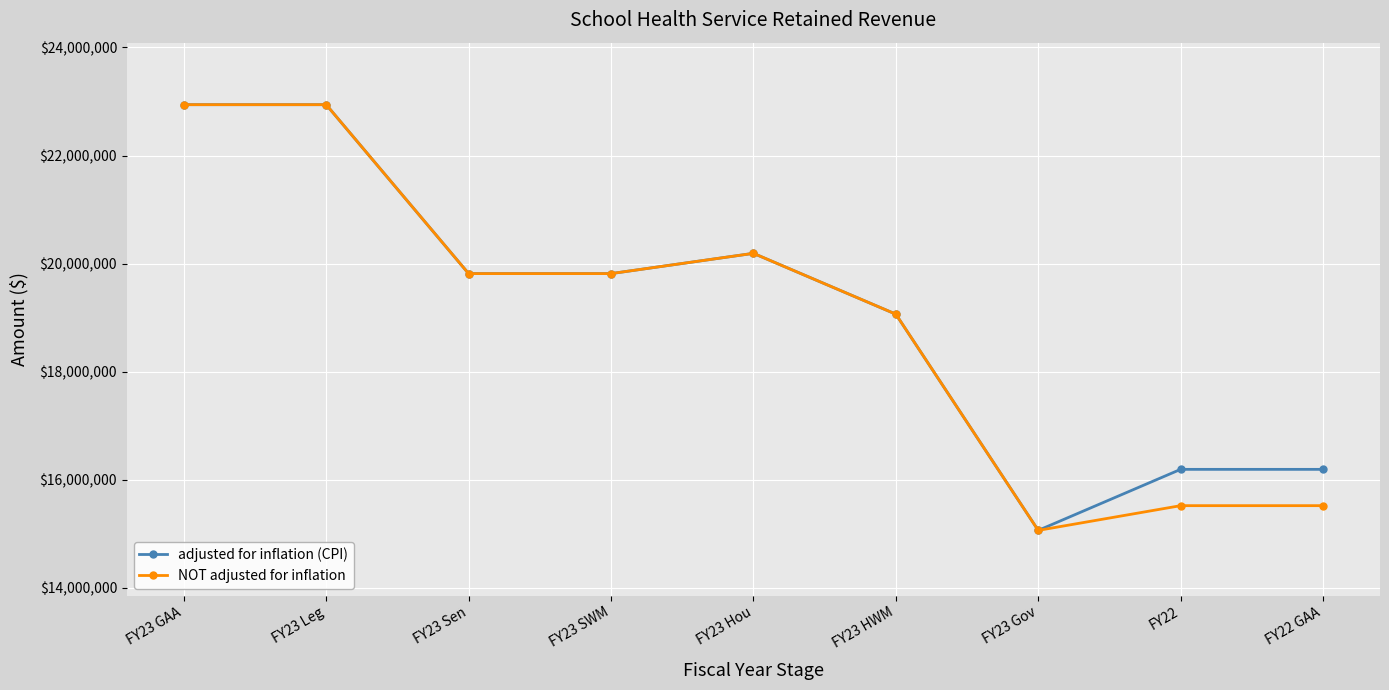

Is the value of adjusted for inflation (CPI) at FY23 Sen greater than the value of NOT adjusted for inflation at FY23 HWM?

Yes